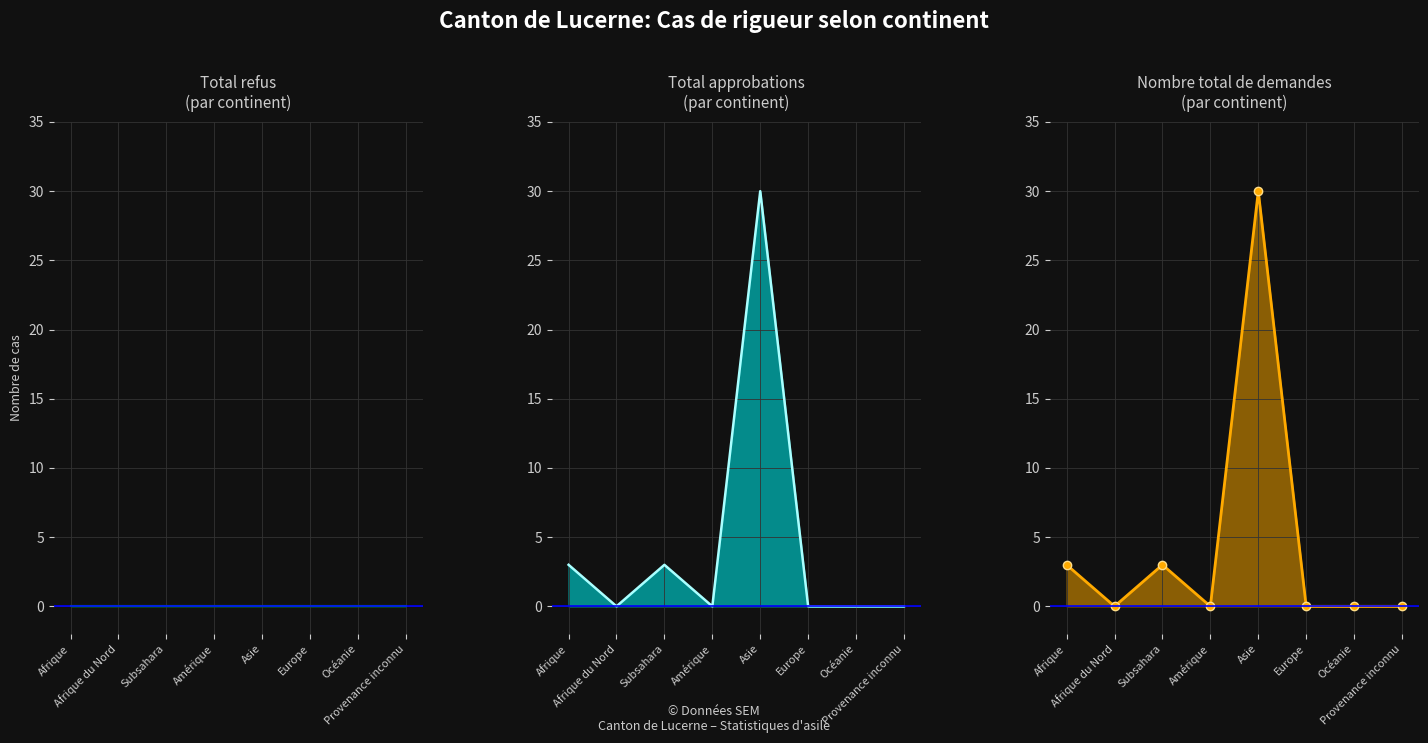

What position from the right is Europe?

3